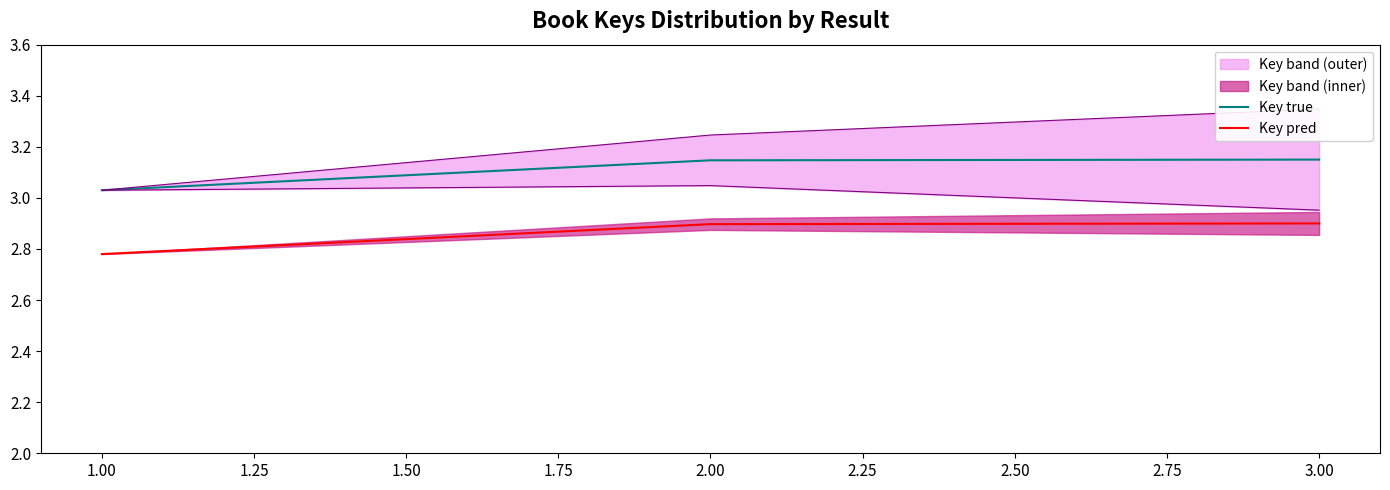

What is the maximum value for Key pred?

2.9